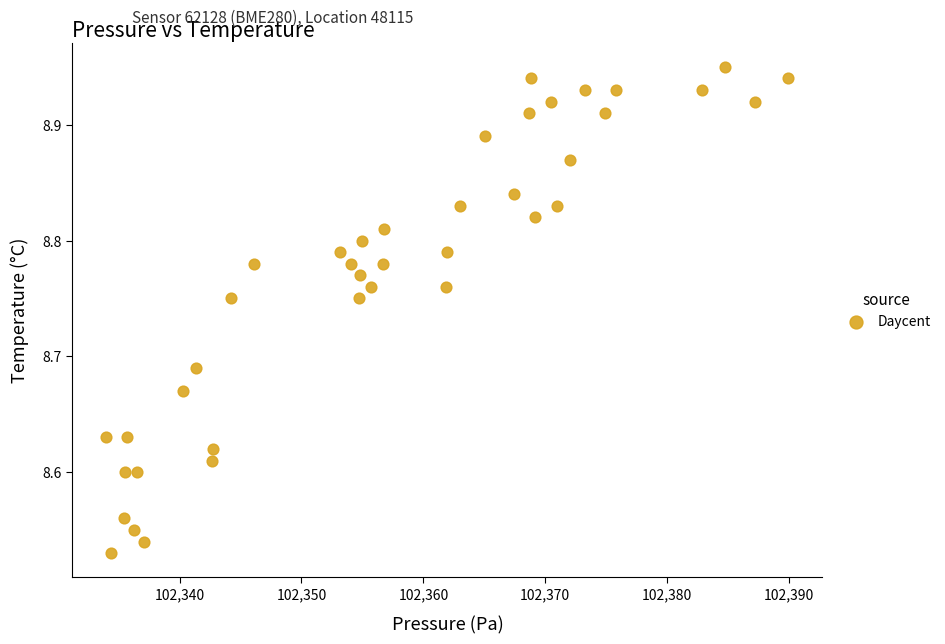

What is the range of X values (max minus min)?

55.9